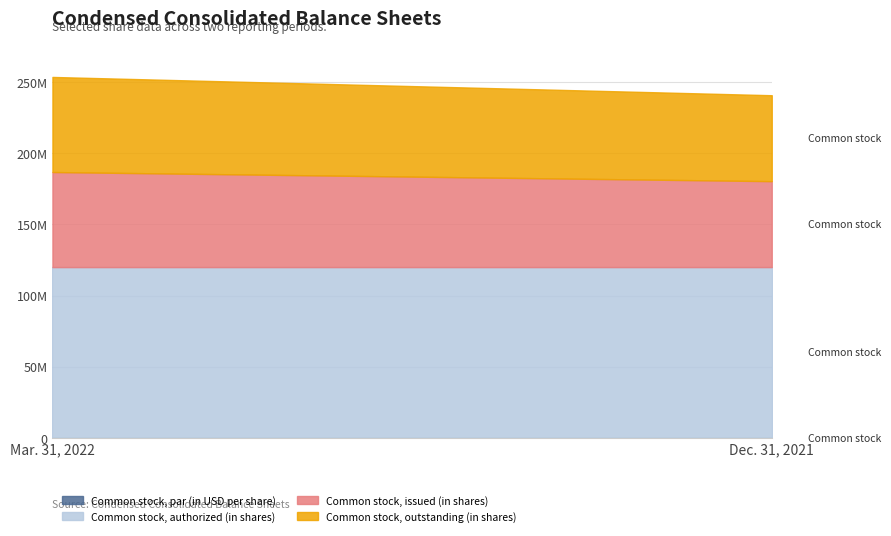

How many data points in Common stock, outstanding (in shares) are less than 66849225?

1